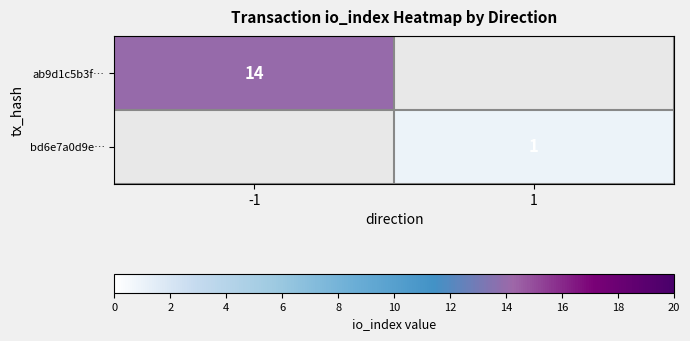

The bd6e7a0d9e… series shows 1 at 1. True or false?

True